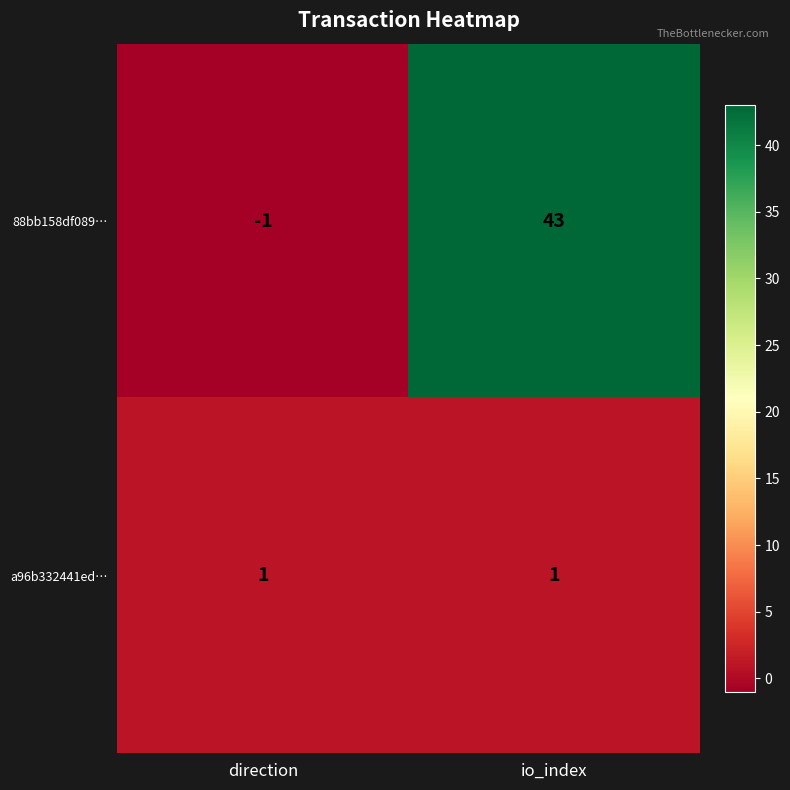

How many categories are shown in the chart?

2